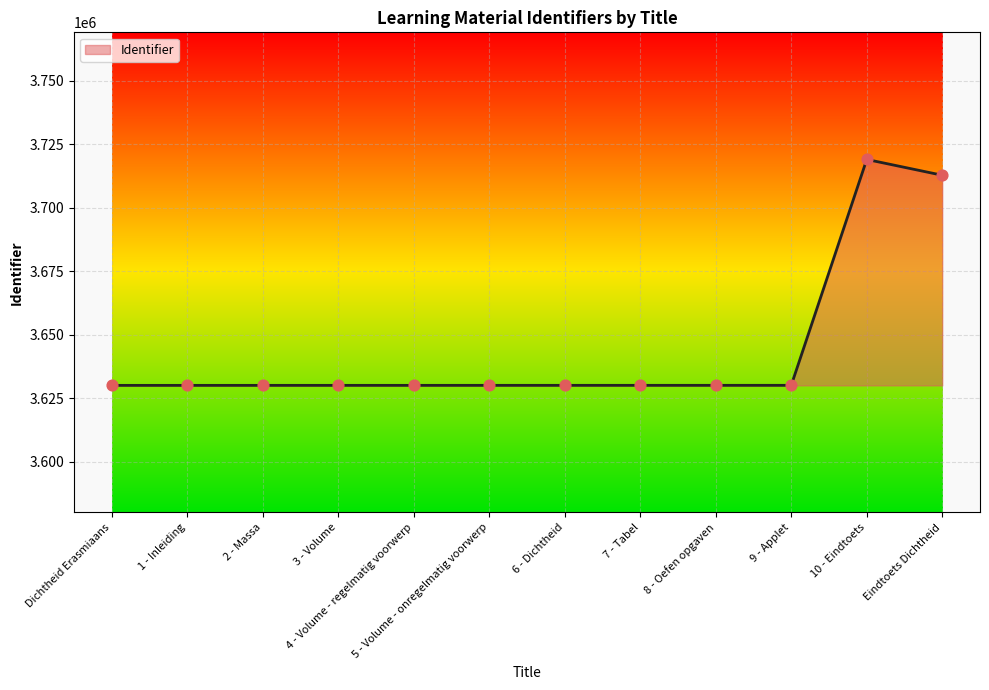

What is the change in value from 2 - Massa to 4 - Volume - regelmatig voorwerp?

+4